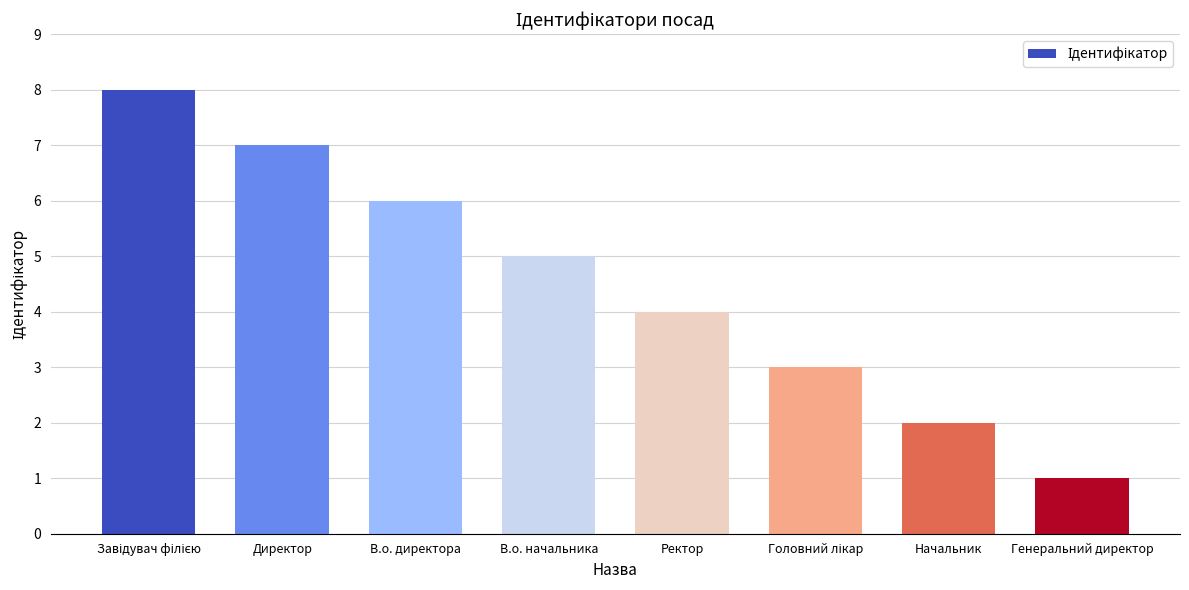

Reading left to right, transcribe all the data shown in this chart.

8	7	6	5	4	3	2	1